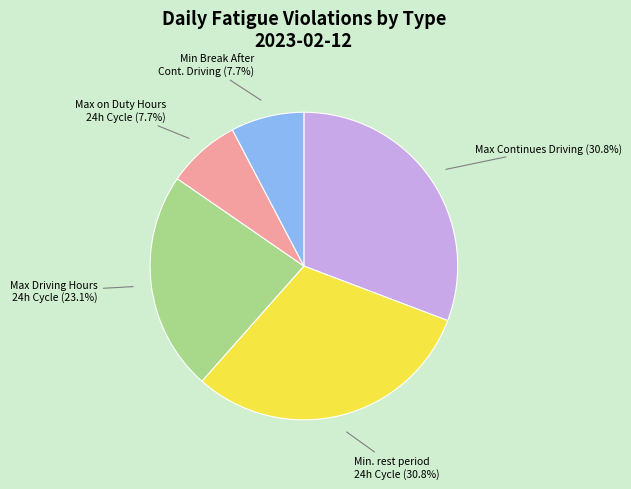

What is the ratio of the value at Max Continues Driving to the value at Max Driving Hours 24h Cycle?

1.3